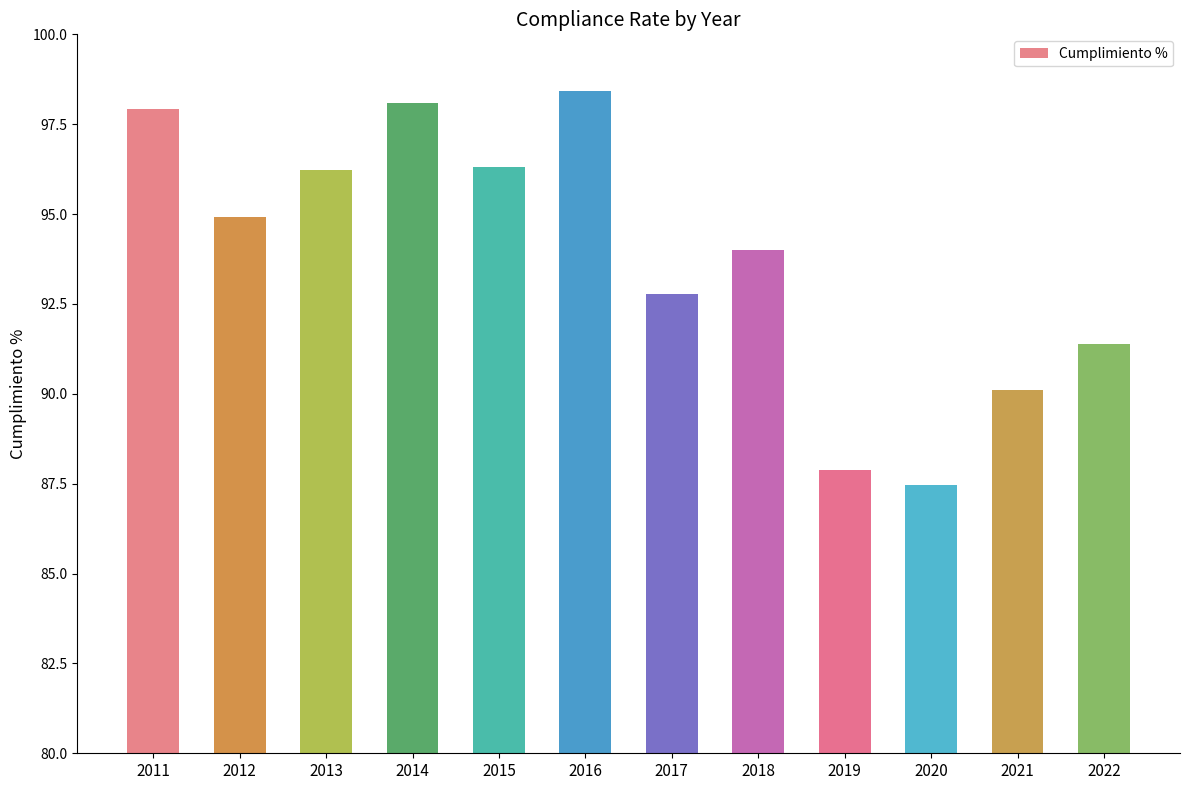

What is the approximate value at 2017?

92.8